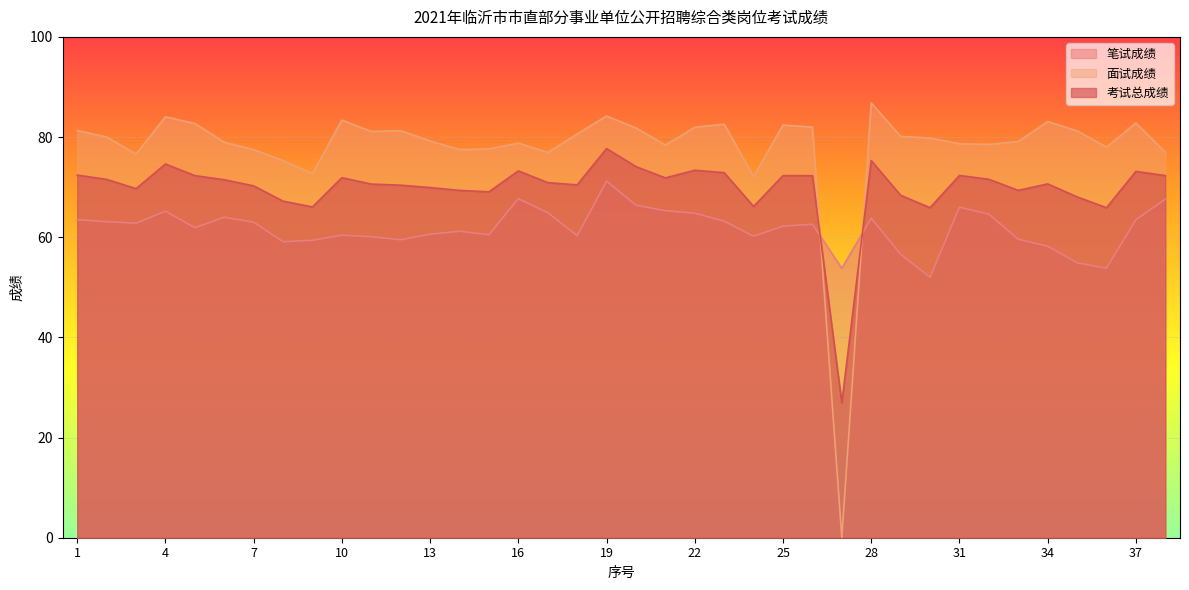

Reading left to right, list all the values displayed in this chart.

笔试成绩: 1=63.5	2=63.1	3=62.8	4=65.2	5=61.9	6=64.0	7=63.0	8=59.1	9=59.4	10=60.4	11=60.1	12=59.5	13=60.6	14=61.2	15=60.5	16=67.7	17=64.9	18=60.3	19=71.2	20=66.4	21=65.3	22=64.8	23=63.2	24=60.2	25=62.2	26=62.6	27=53.8	28=63.8	29=56.6	30=52.0	31=66.0	32=64.6	33=59.6	34=58.2	35=54.9	36=53.8	37=63.5	38=67.6
面试成绩: 1=81.3	2=80.0	3=76.6	4=84.0	5=82.7	6=79.0	7=77.5	8=75.3	9=72.7	10=83.4	11=81.1	12=81.3	13=79.2	14=77.5	15=77.6	16=78.8	17=76.9	18=80.6	19=84.2	20=81.8	21=78.4	22=81.9	23=82.6	24=72.1	25=82.4	26=82.0	27=0.0	28=86.8	29=80.1	30=79.8	31=78.7	32=78.5	33=79.1	34=83.1	35=81.2	36=78.0	37=82.8	38=77.0
考试总成绩: 1=72.4	2=71.5	3=69.7	4=74.6	5=72.3	6=71.5	7=70.2	8=67.2	9=66.0	10=71.9	11=70.6	12=70.4	13=69.9	14=69.3	15=69.1	16=73.2	17=70.9	18=70.5	19=77.7	20=74.1	21=71.8	22=73.4	23=72.9	24=66.2	25=72.3	26=72.3	27=26.9	28=75.3	29=68.4	30=65.9	31=72.3	32=71.6	33=69.3	34=70.7	35=68.1	36=65.9	37=73.2	38=72.3